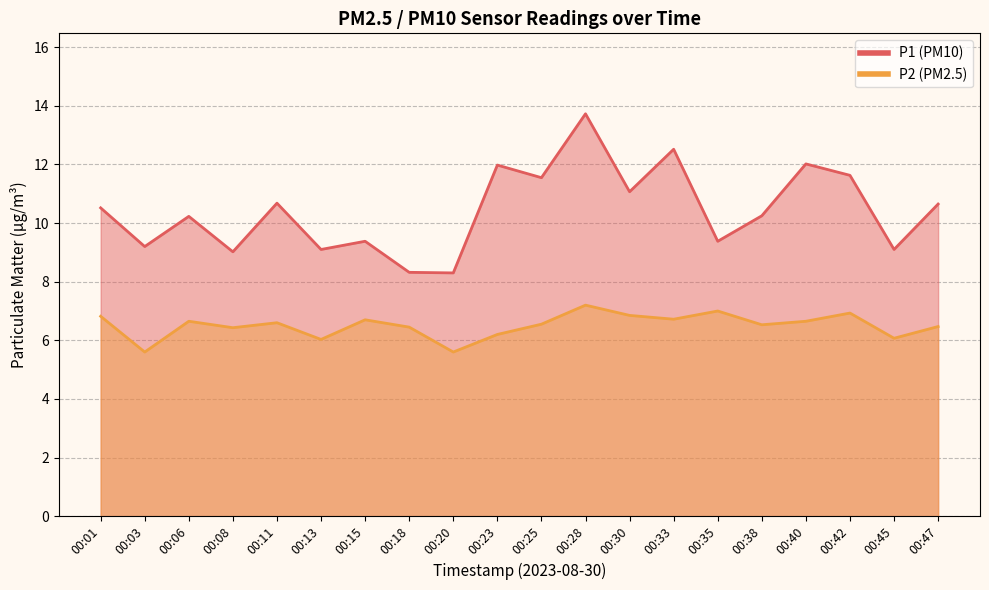

Where is P1 nearest to the value 11?

00:30